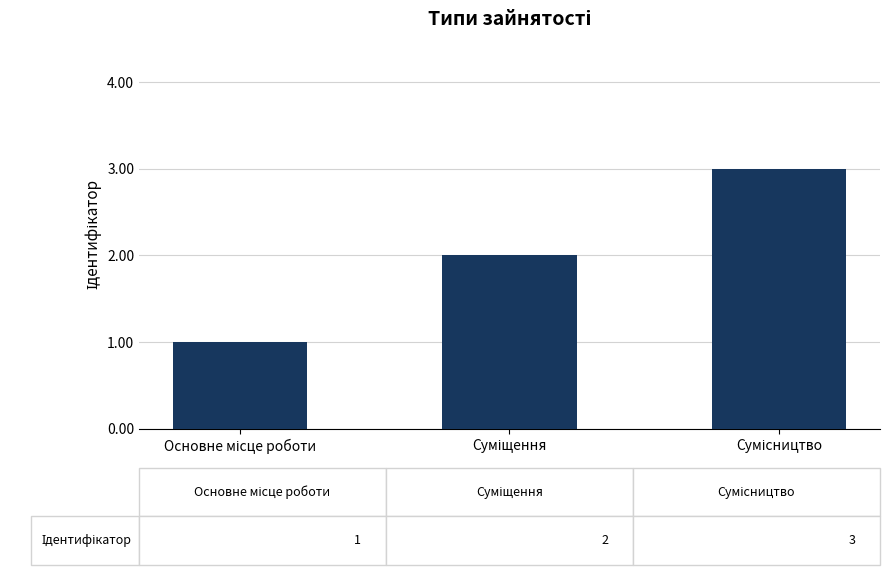

What is the maximum value shown in the chart?

3